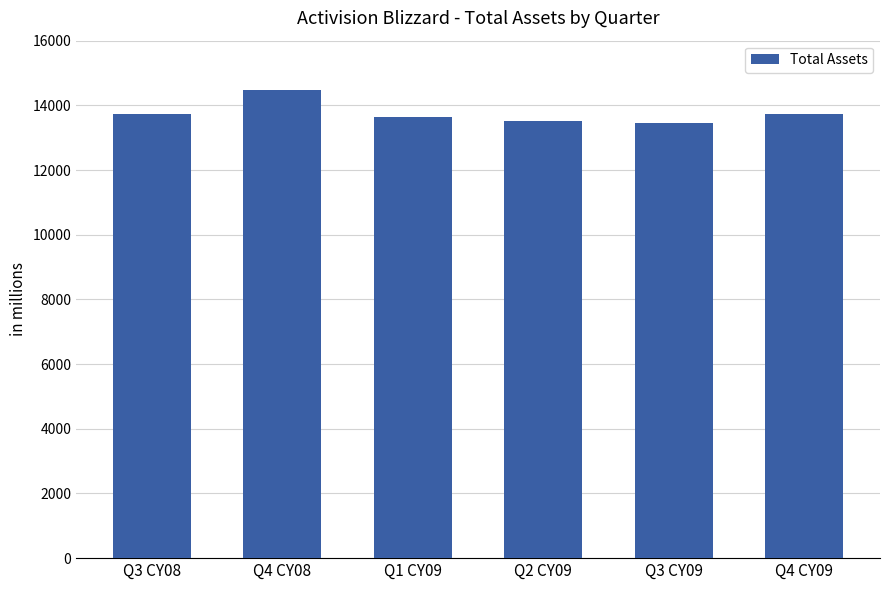

Between Q3 CY08 and Q4 CY08, which is larger?

Q4 CY08